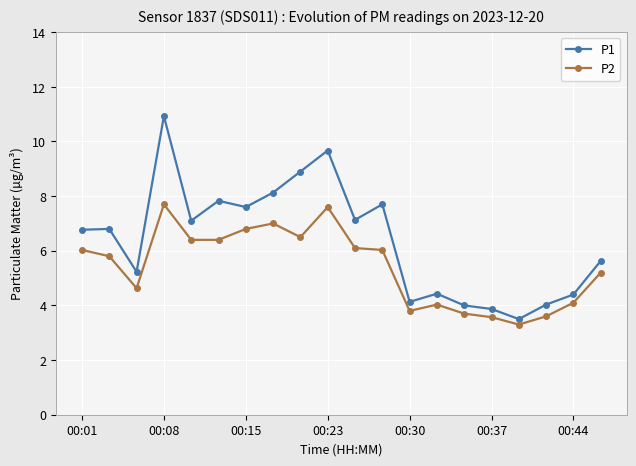

Which series has the largest total across all categories?

P1